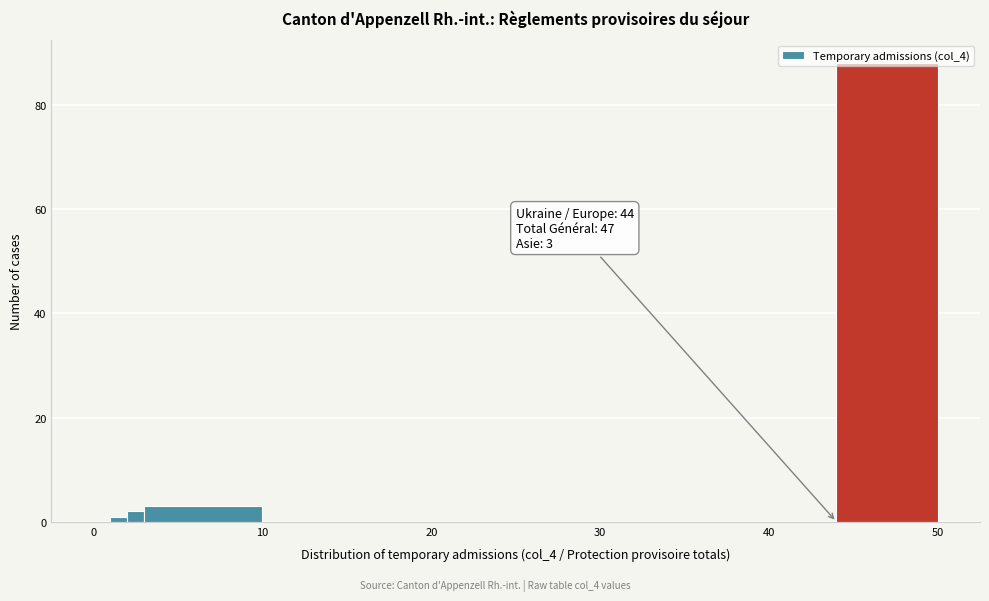

Read against the x-axis, roughly where is the centre of the tallest bar?

47